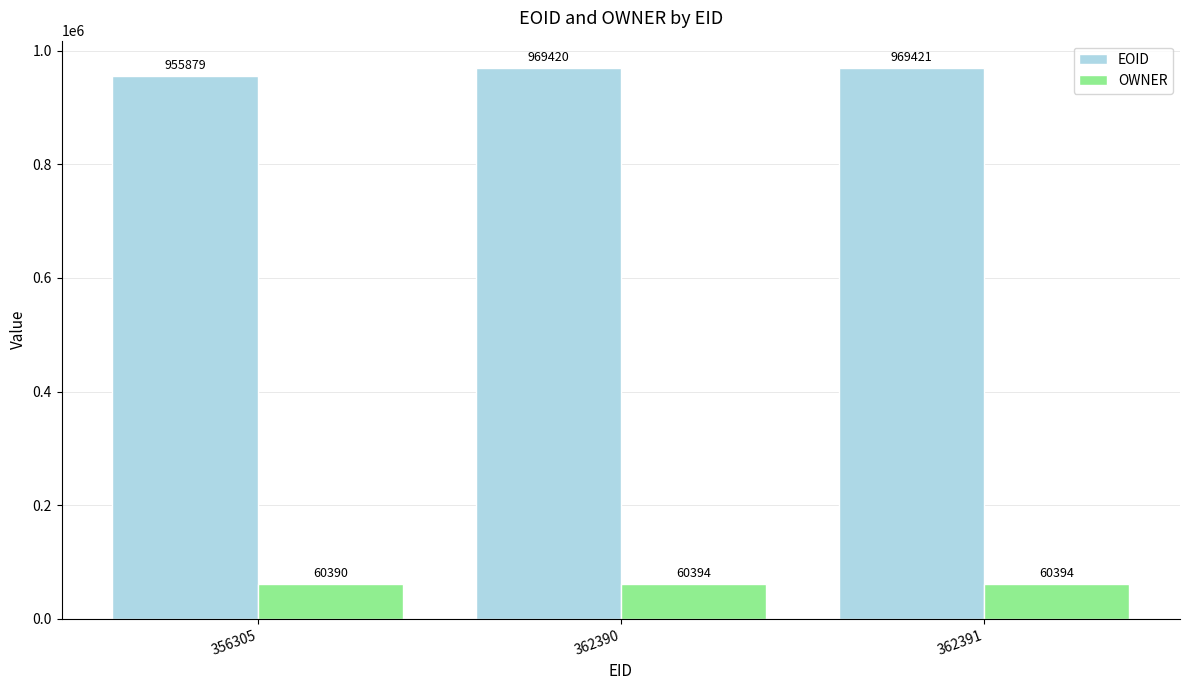

Reading left to right, what are all the values shown in this chart?

EOID: 955879	969420	969421
OWNER: 60390	60394	60394